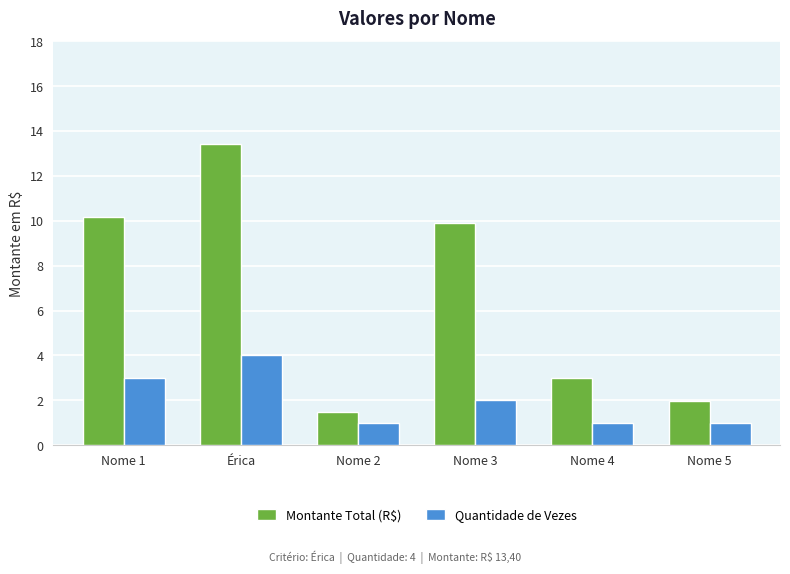

What is the greatest value displayed?

13.4